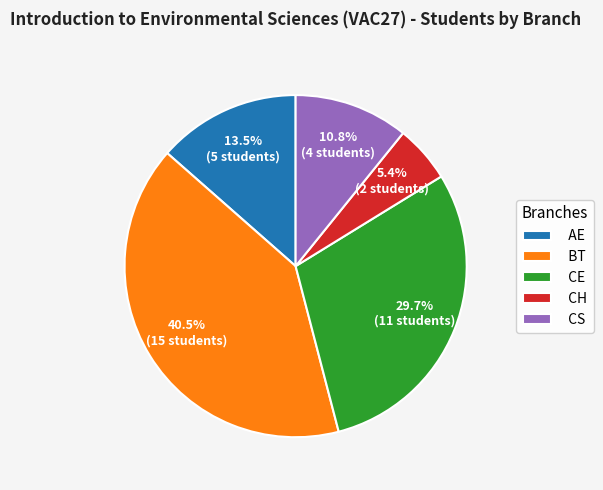

What is the smallest slice in the pie chart?

CH